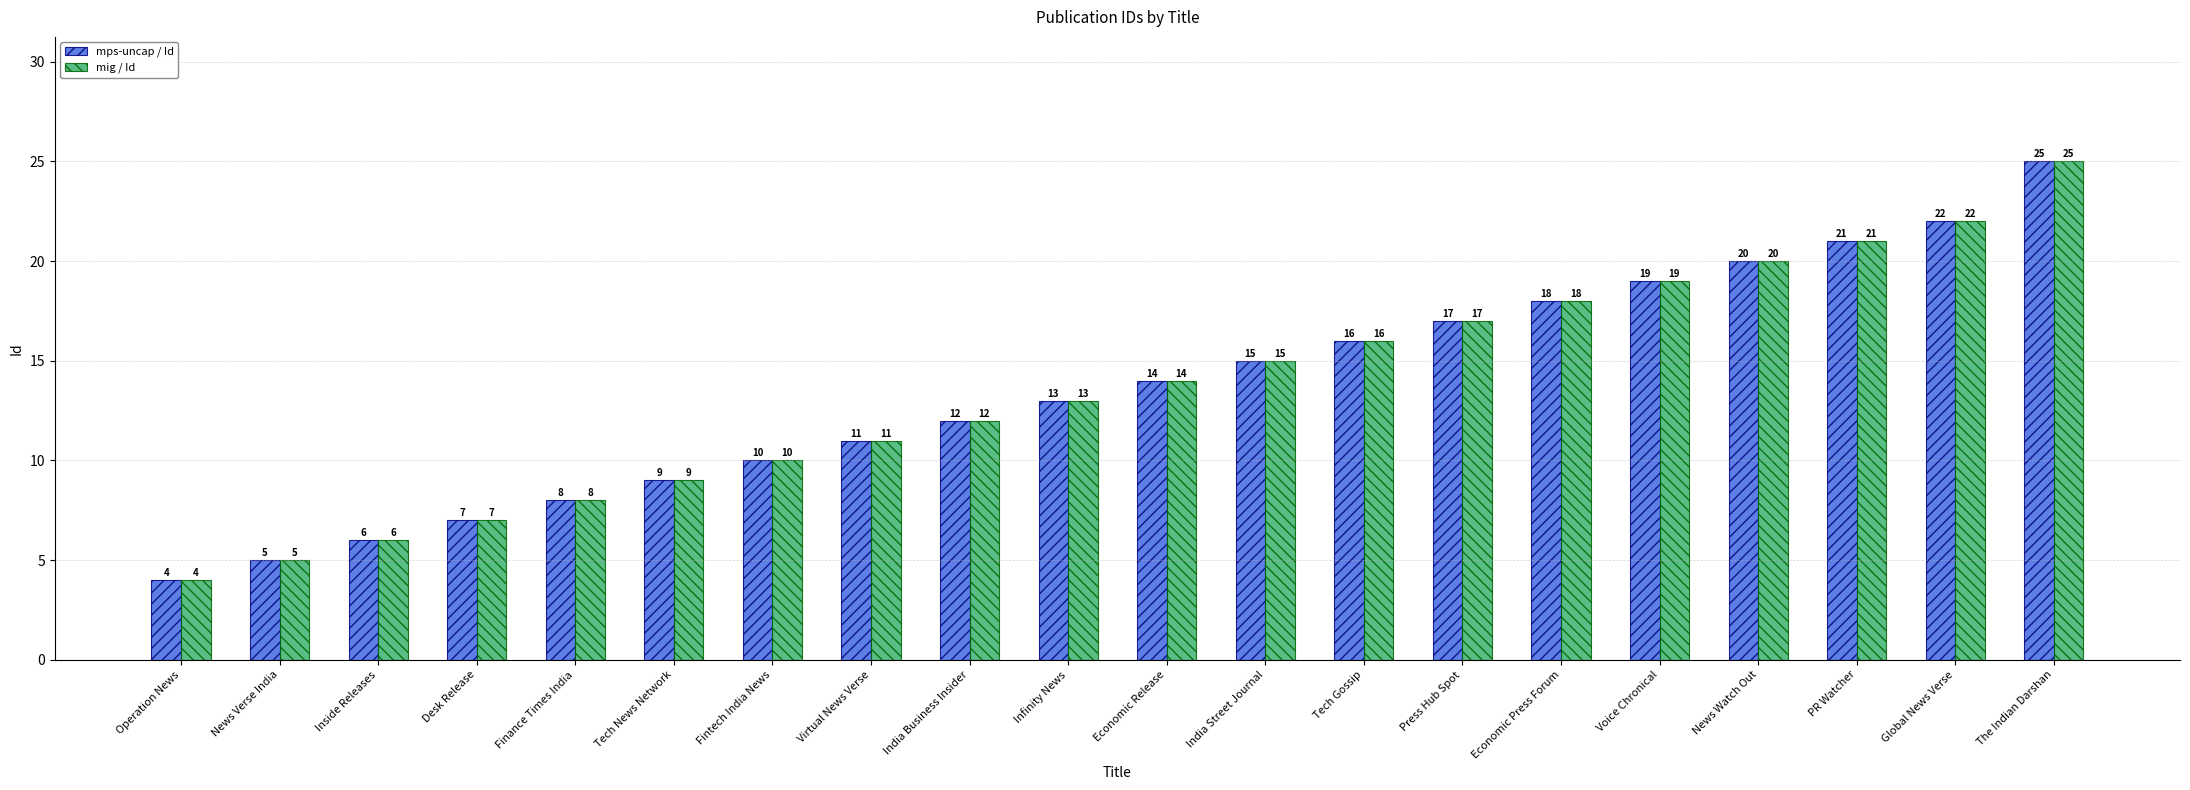

The mig / Id series shows 23 at Infinity News. True or false?

False